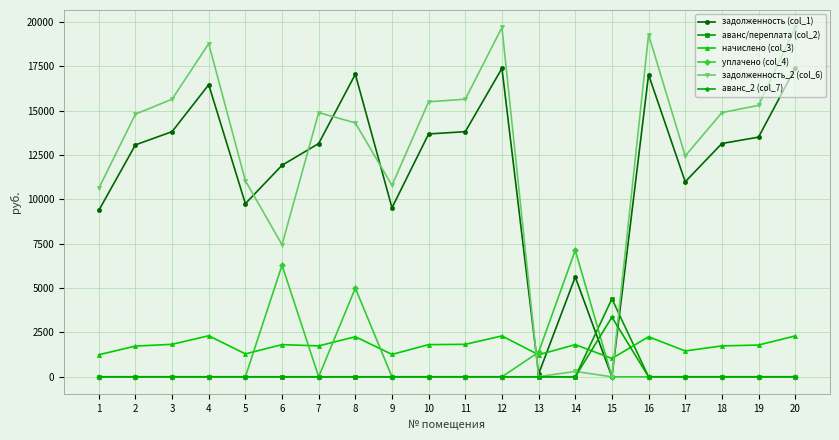

What is the total value across all series at 9?

21578.9